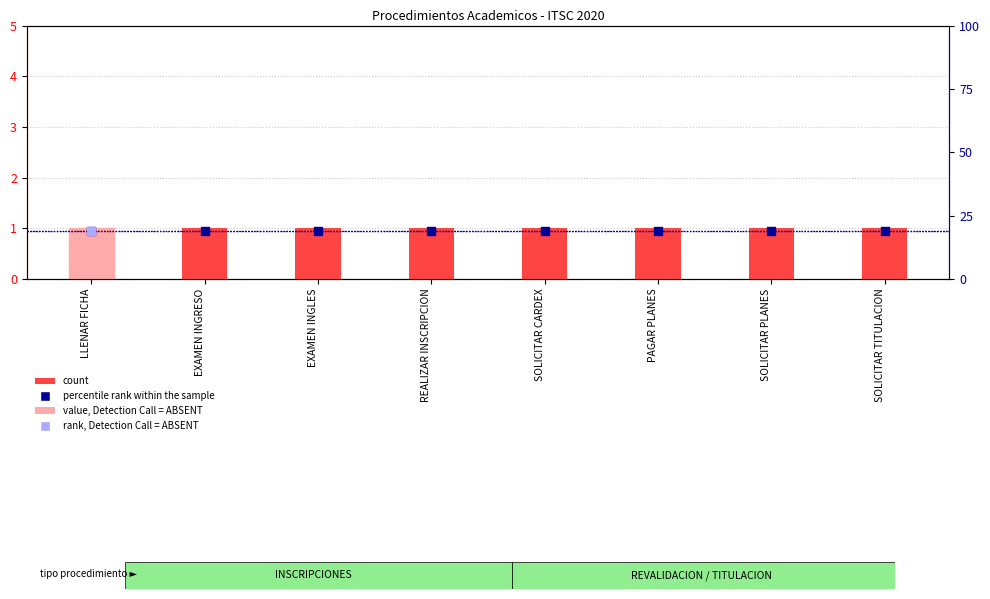

At how many categories does at least one series exceed 3?

8